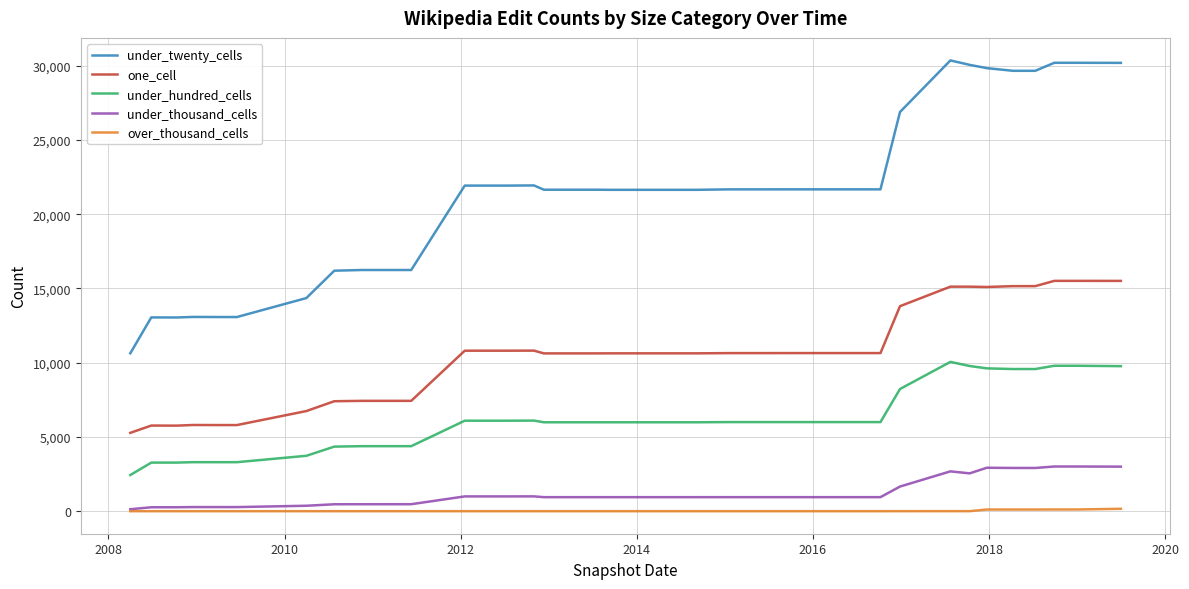

What is the difference between the maximum and minimum values in the over_thousand_cells series?

161